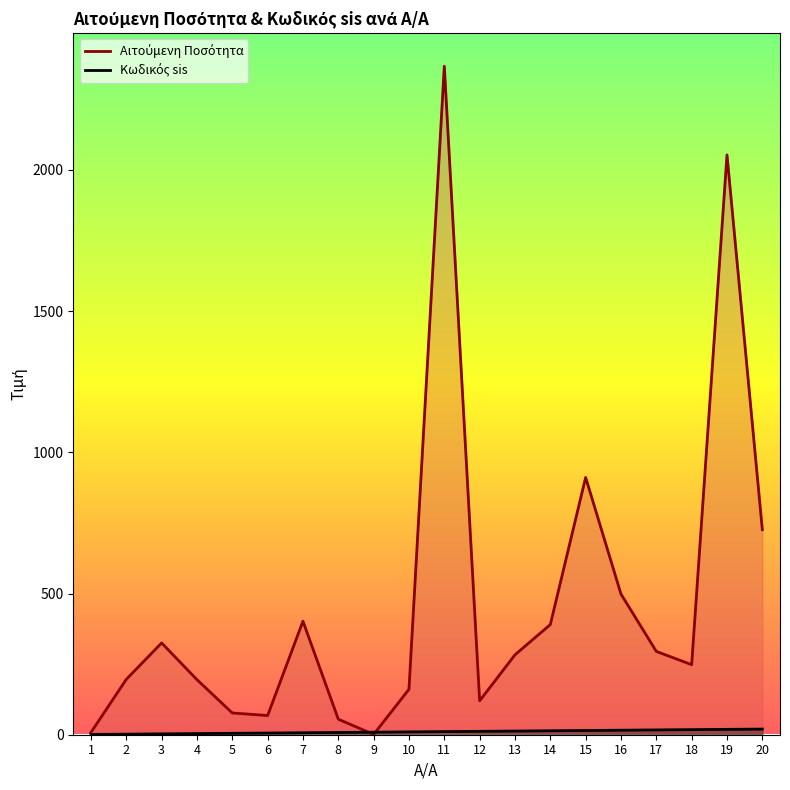

How many lines are shown in the chart?

2